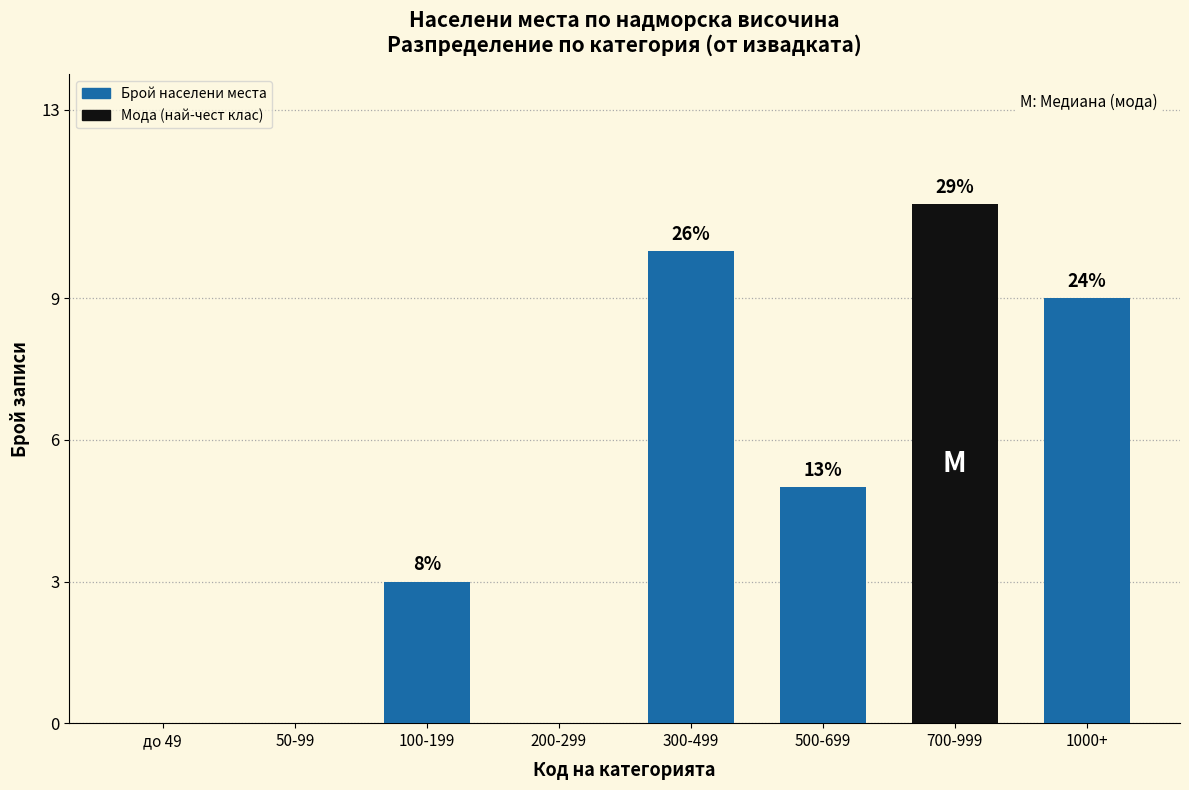

Is it true that the value at 50-99 is 0?

True